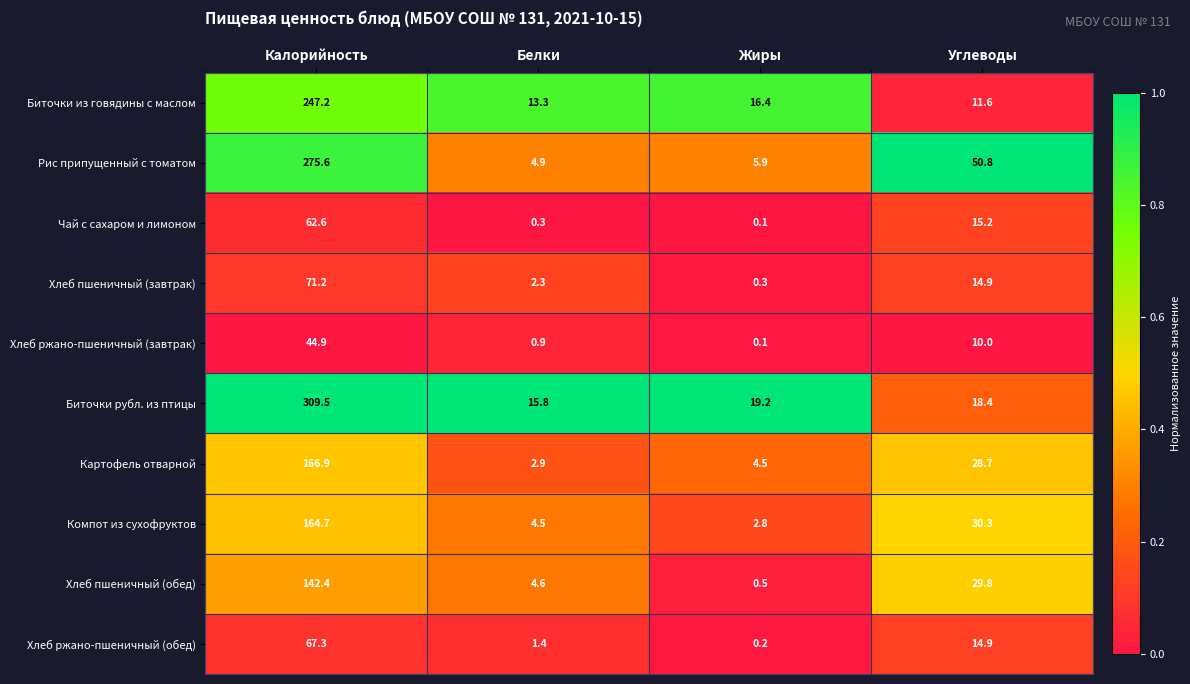

The Компот из сухофруктов series shows 164.7 at Калорийность. True or false?

True